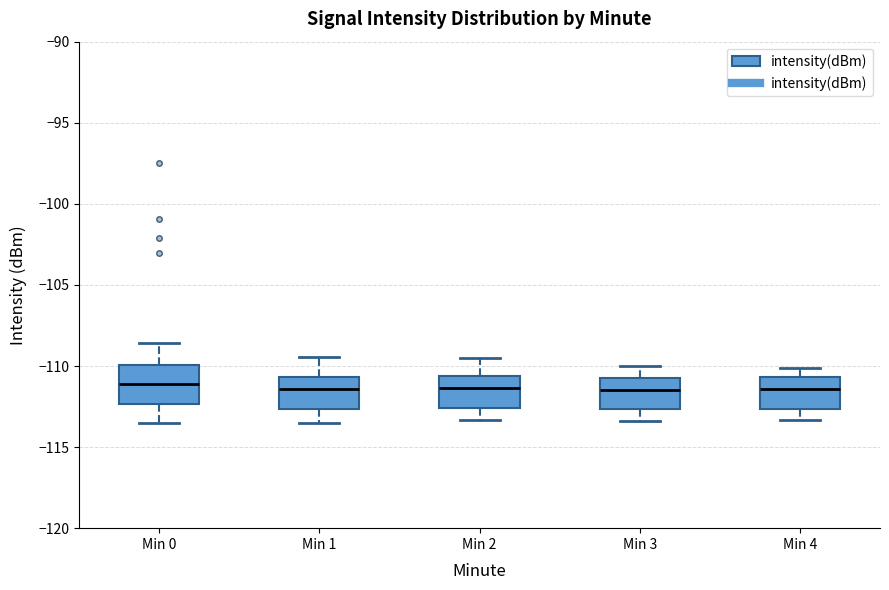

Where does the upper whisker of the box for Min 0 end on the y-axis? The values are not printed on the chart, so give them approximately, as read against the axis.

-108.5